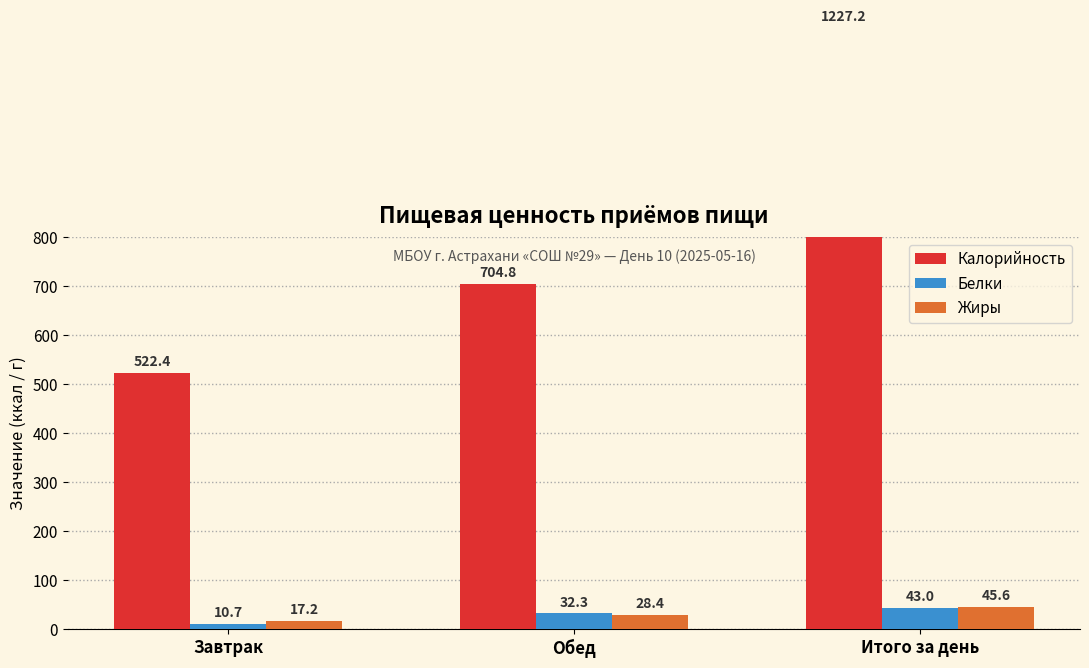

Reading right to left, list all the values displayed in this chart.

Калорийность: Итого за день=1227.2	Обед=704.8	Завтрак=522.4
Белки: Итого за день=43.0	Обед=32.3	Завтрак=10.7
Жиры: Итого за день=45.6	Обед=28.4	Завтрак=17.2